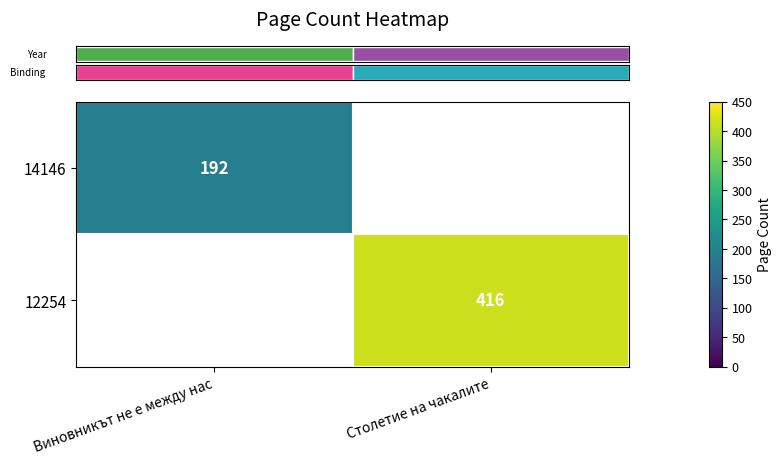

What is the spread (max minus min) of values at Виновникът не е между нас?

192